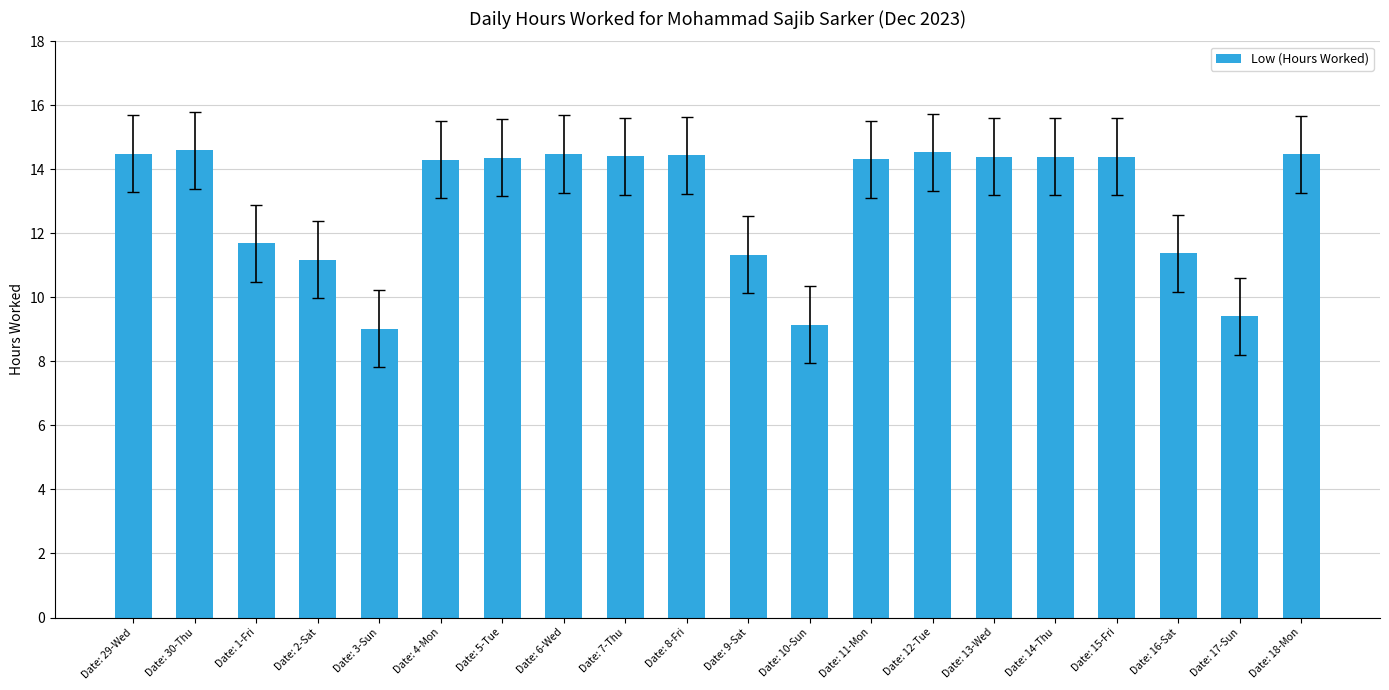

Approximately how many times larger is the value at Date: 11-Mon compared to Date: 16-Sat?

1.3